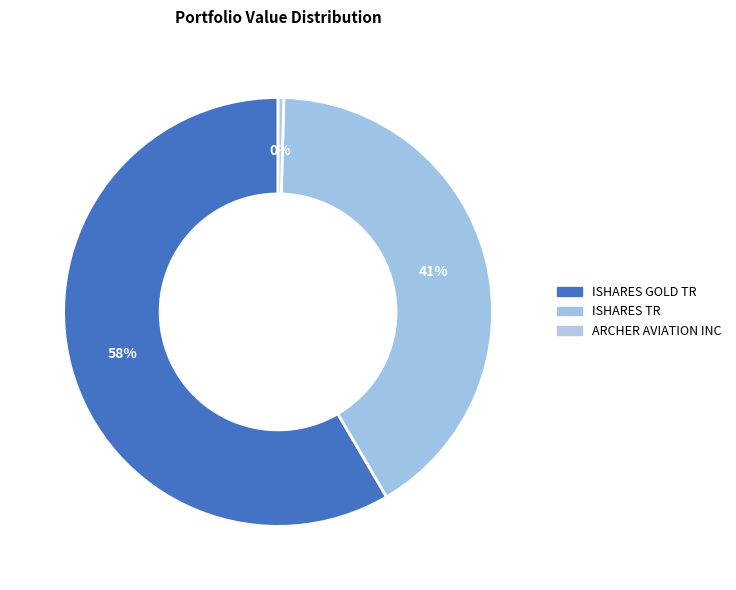

Is it true that ISHARES GOLD TR is 72% of the pie?

False